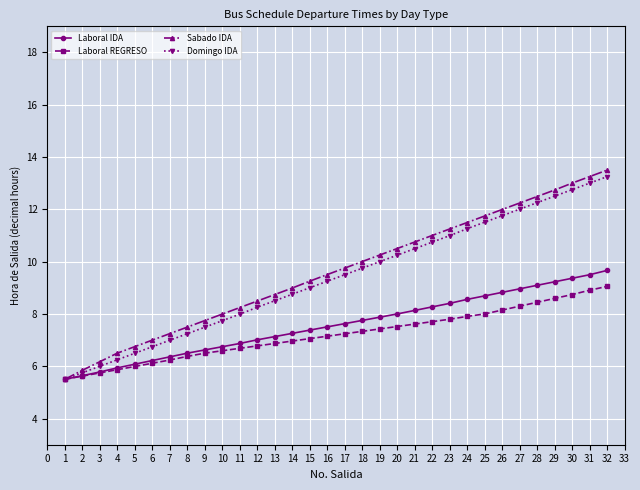

What are all the series names shown in the legend?

Laboral IDA, Laboral REGRESO, Sabado IDA, Domingo IDA